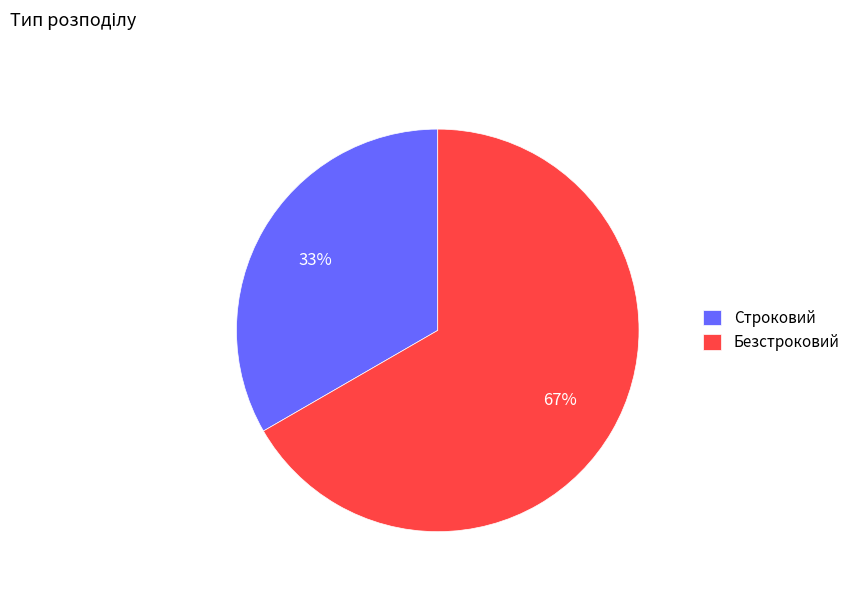

Count the number of slices in the pie.

2